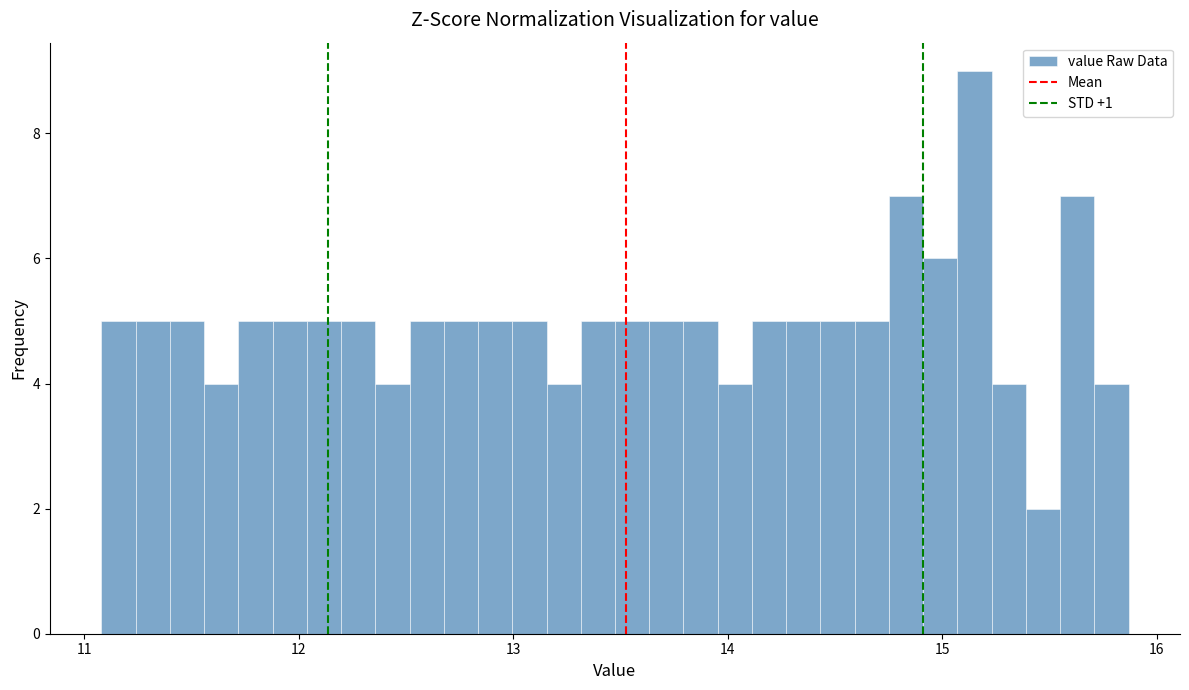

Read against the x-axis, roughly where is the centre of the tallest bar?

15.2